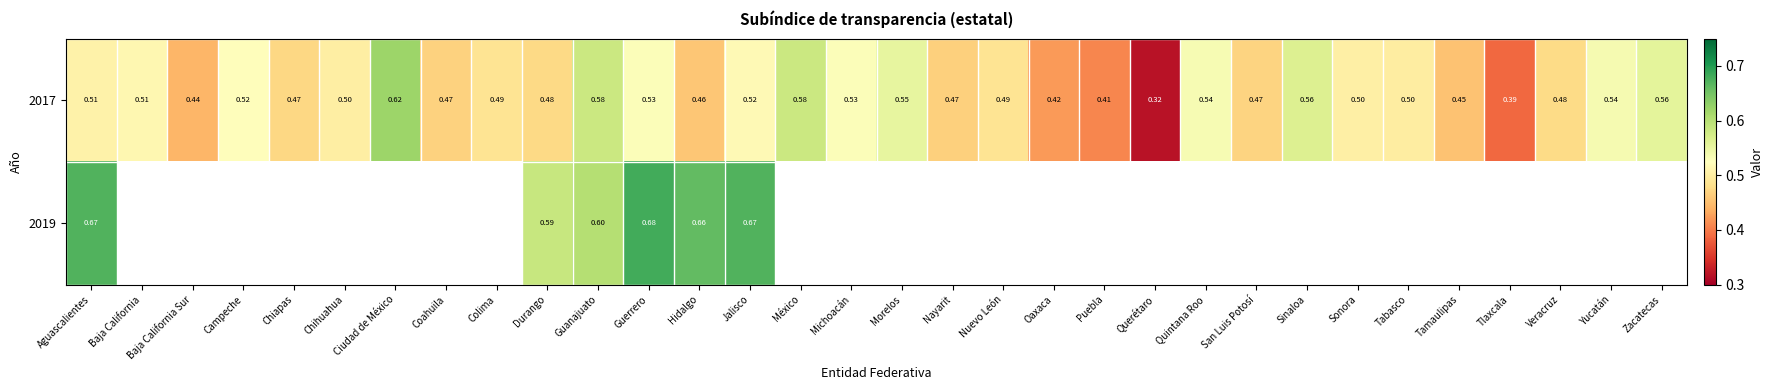

Which series has the largest range (max minus min)?

2017